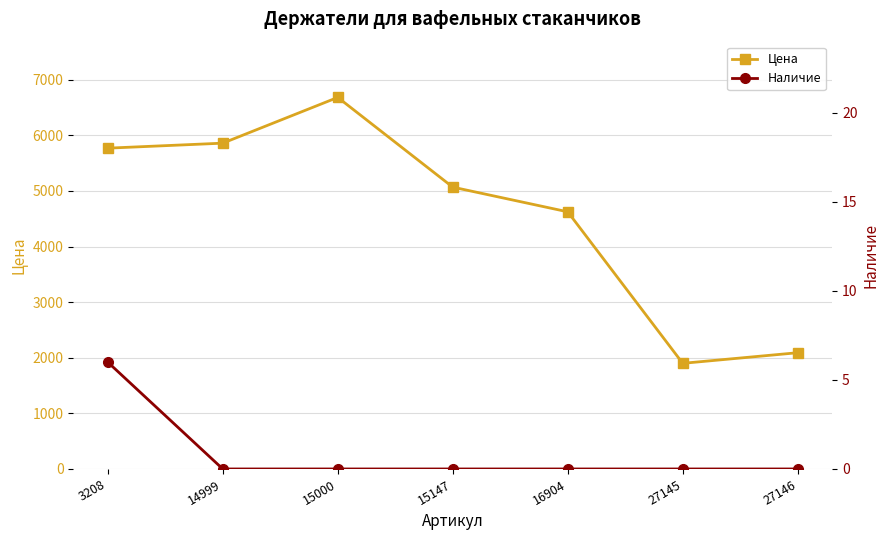

The value of Наличие at 14999 is 0. True or false?

True